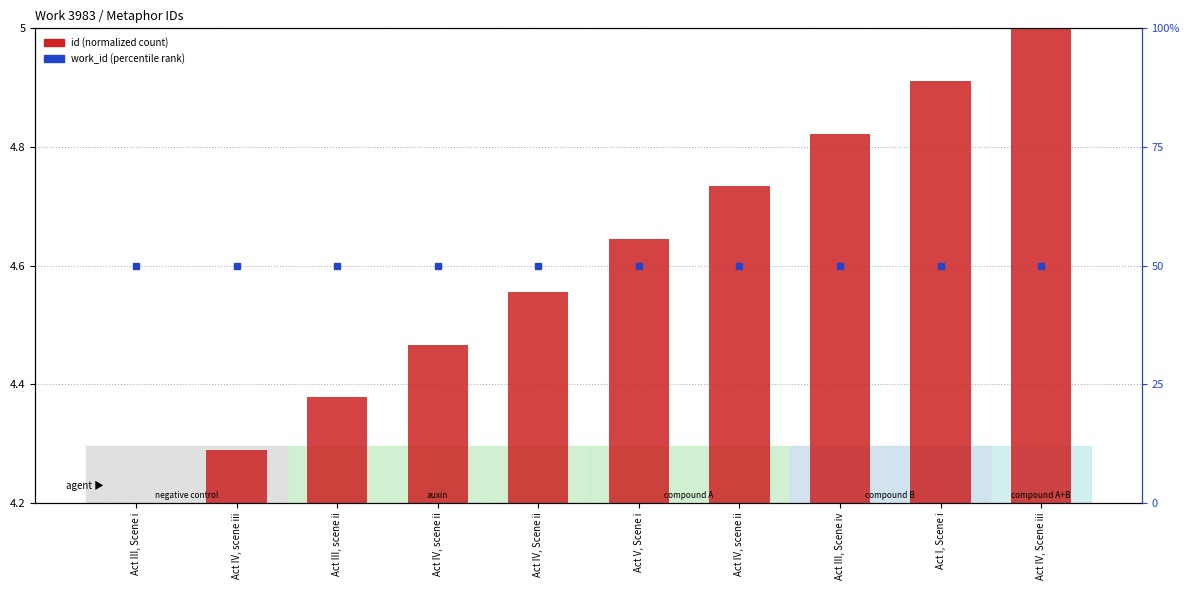

At which label is id (normalized) closest to 0?

Act III, Scene i